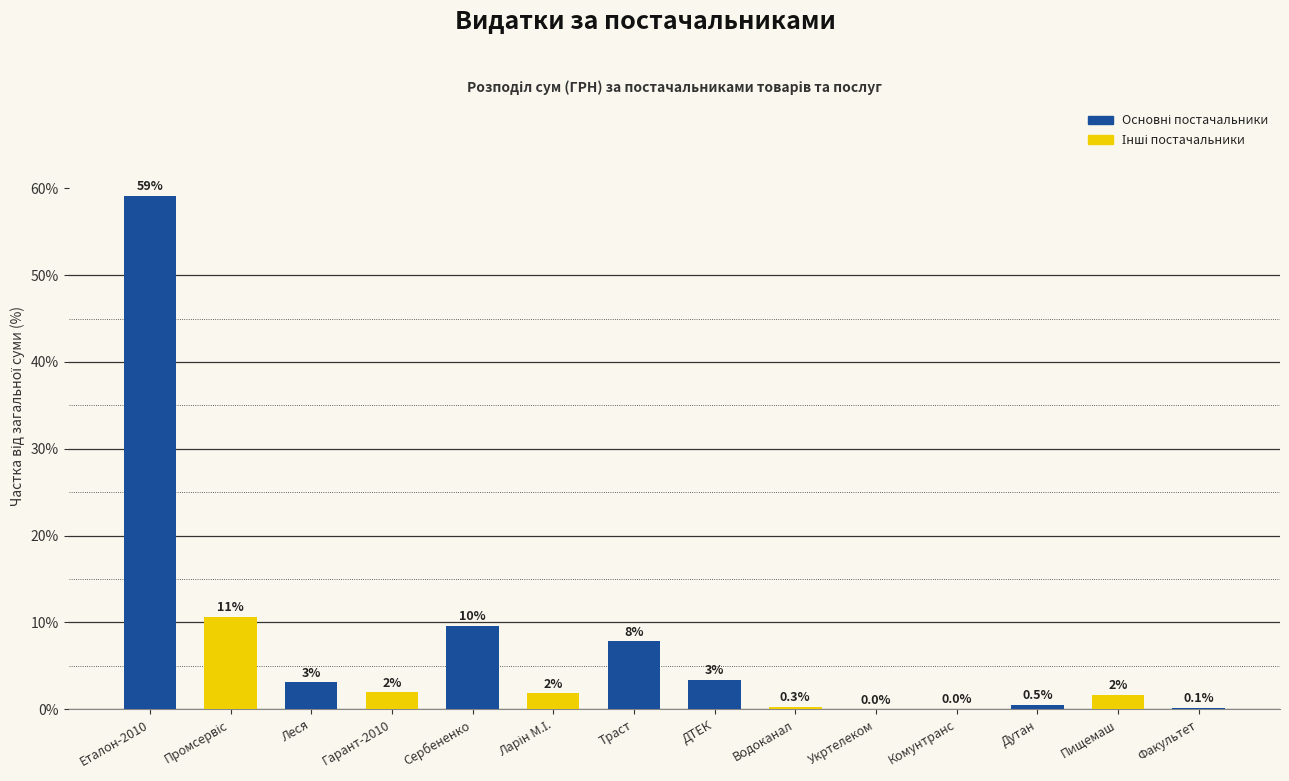

Which has a higher value, Факультет or Водоканал?

Водоканал